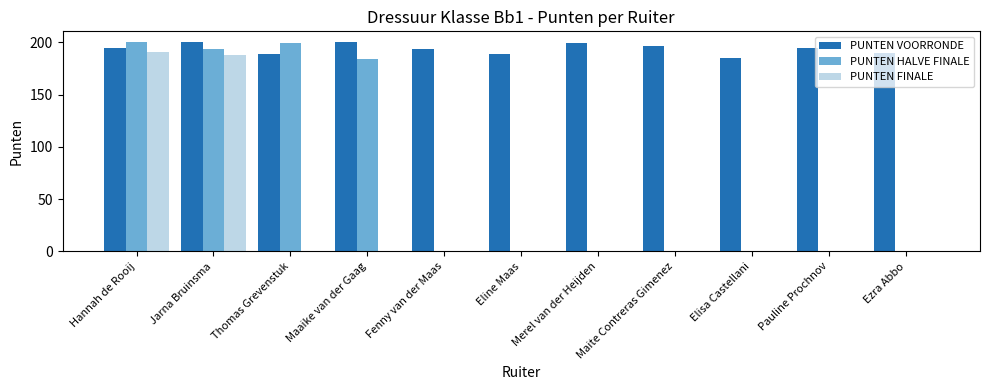

What is the total value across all series at Ezra Abbo?

190.0